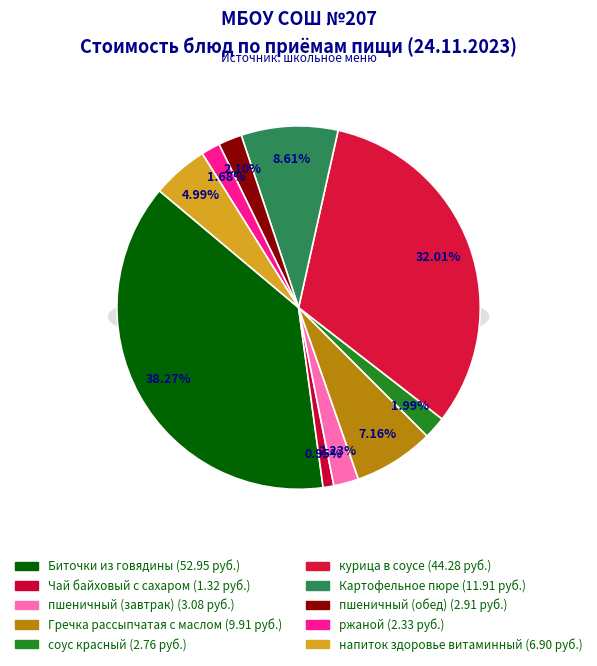

To the nearest percent, what is the average slice percentage?

10%